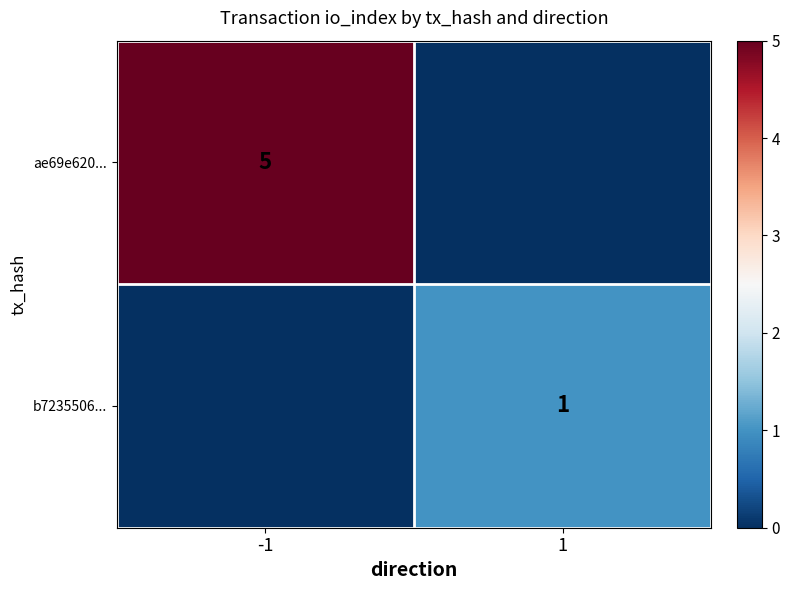

At which category is the sum across all series the highest?

-1